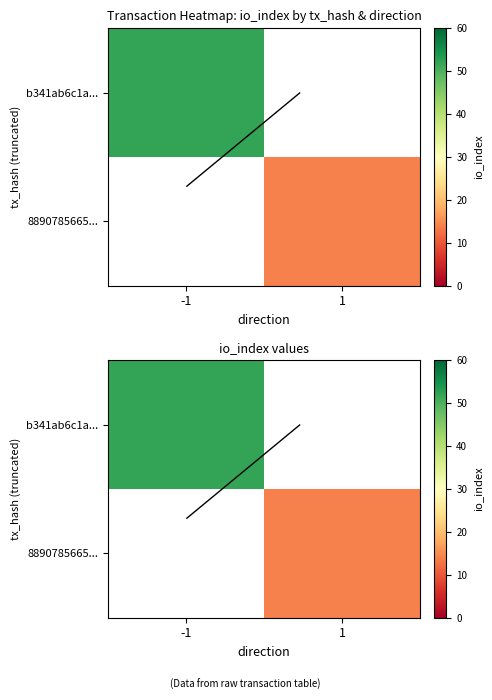

Which series has the largest range (max minus min)?

b341ab6c1a...